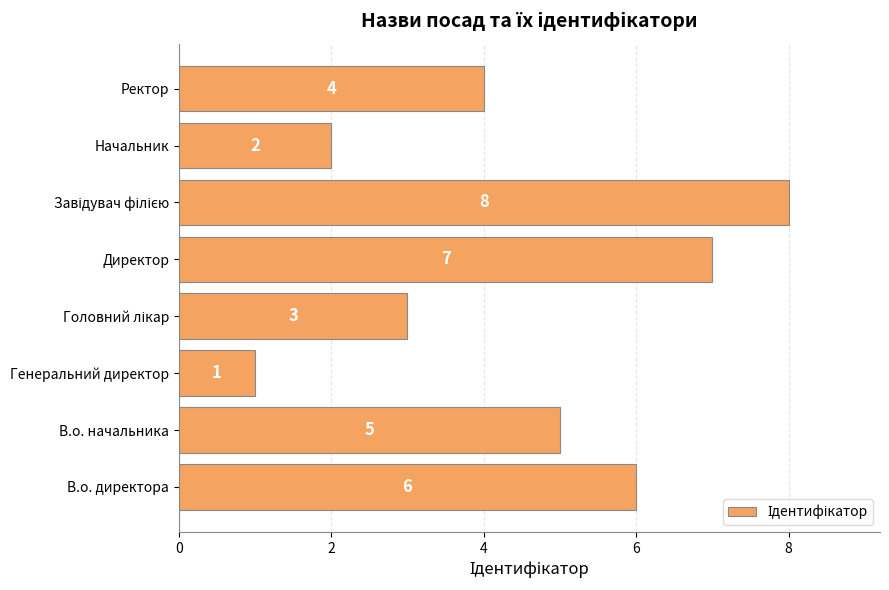

What is the difference between the maximum and second lowest values?

6